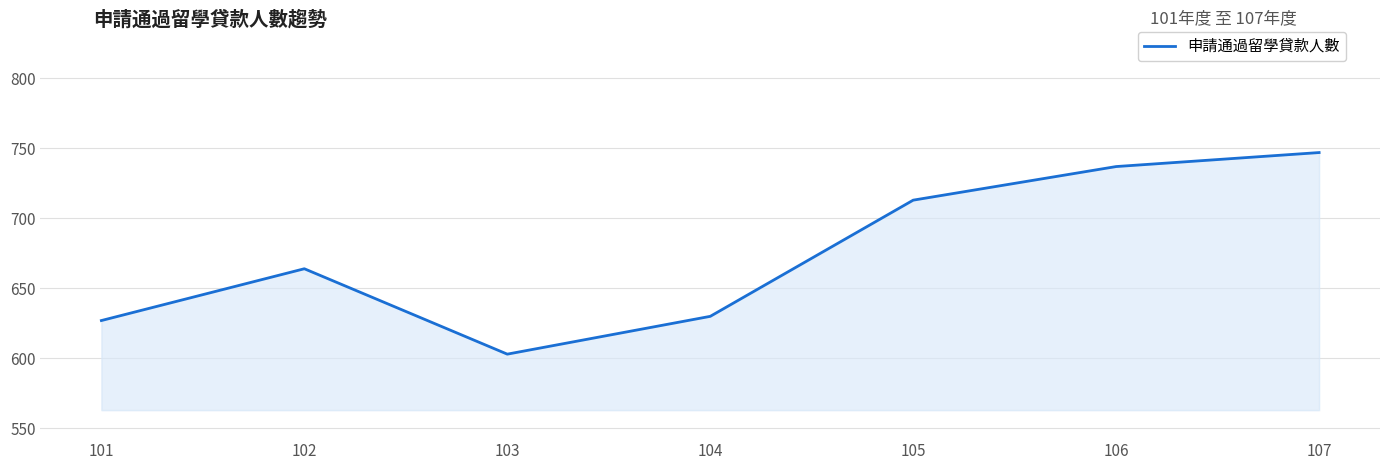

What is the difference between the second highest and second lowest values?

110